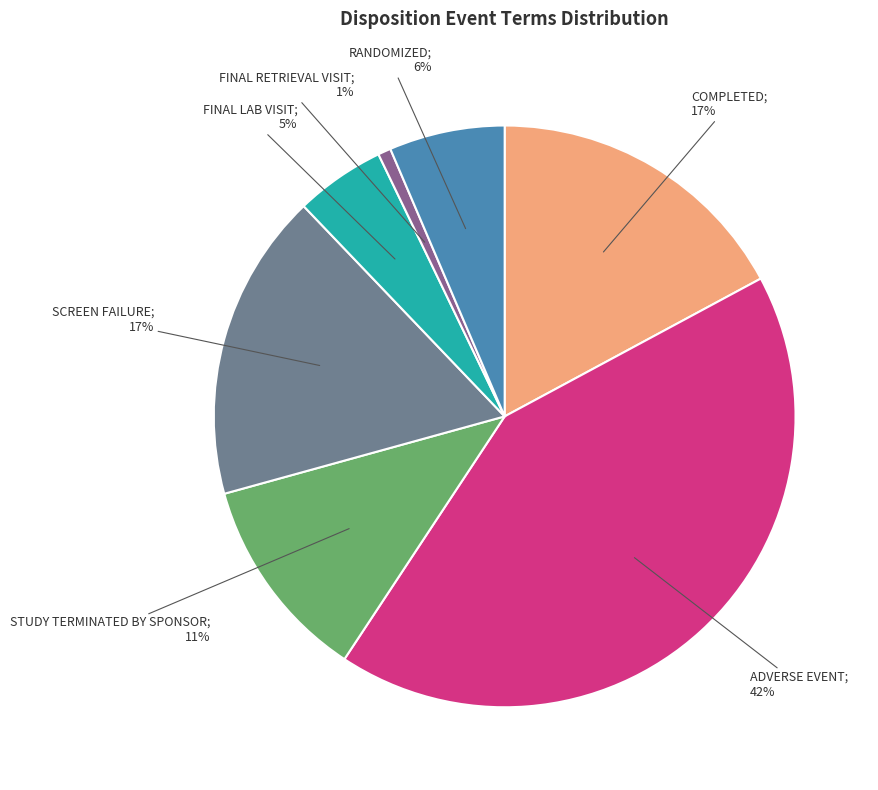

To the nearest percent, what is the average slice percentage?

14%